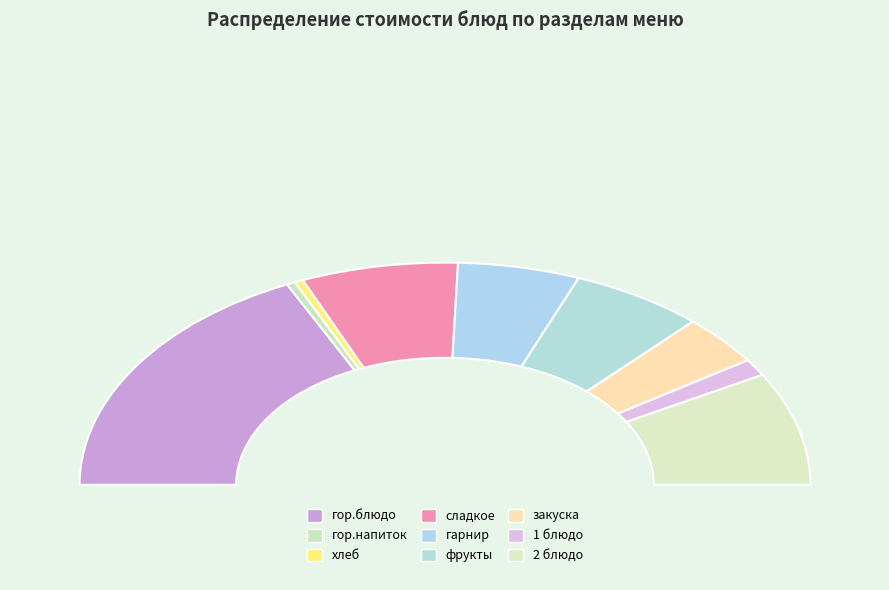

Is the sum of гор.блюдо and гор.напиток greater than half?

No